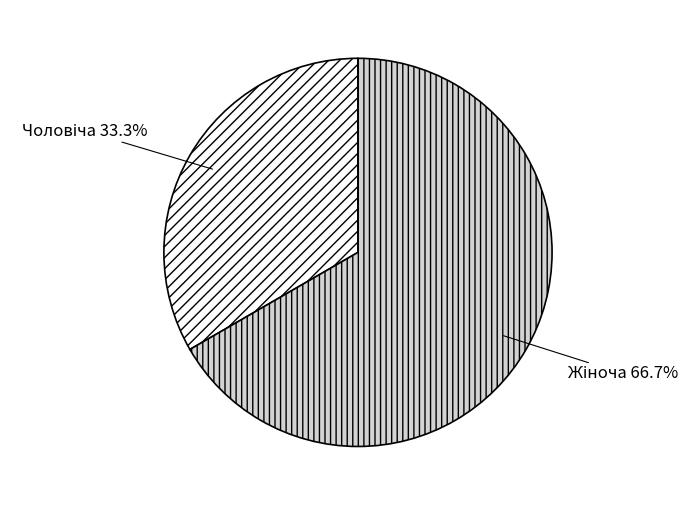

Is there any slice that represents more than half of the pie?

Yes